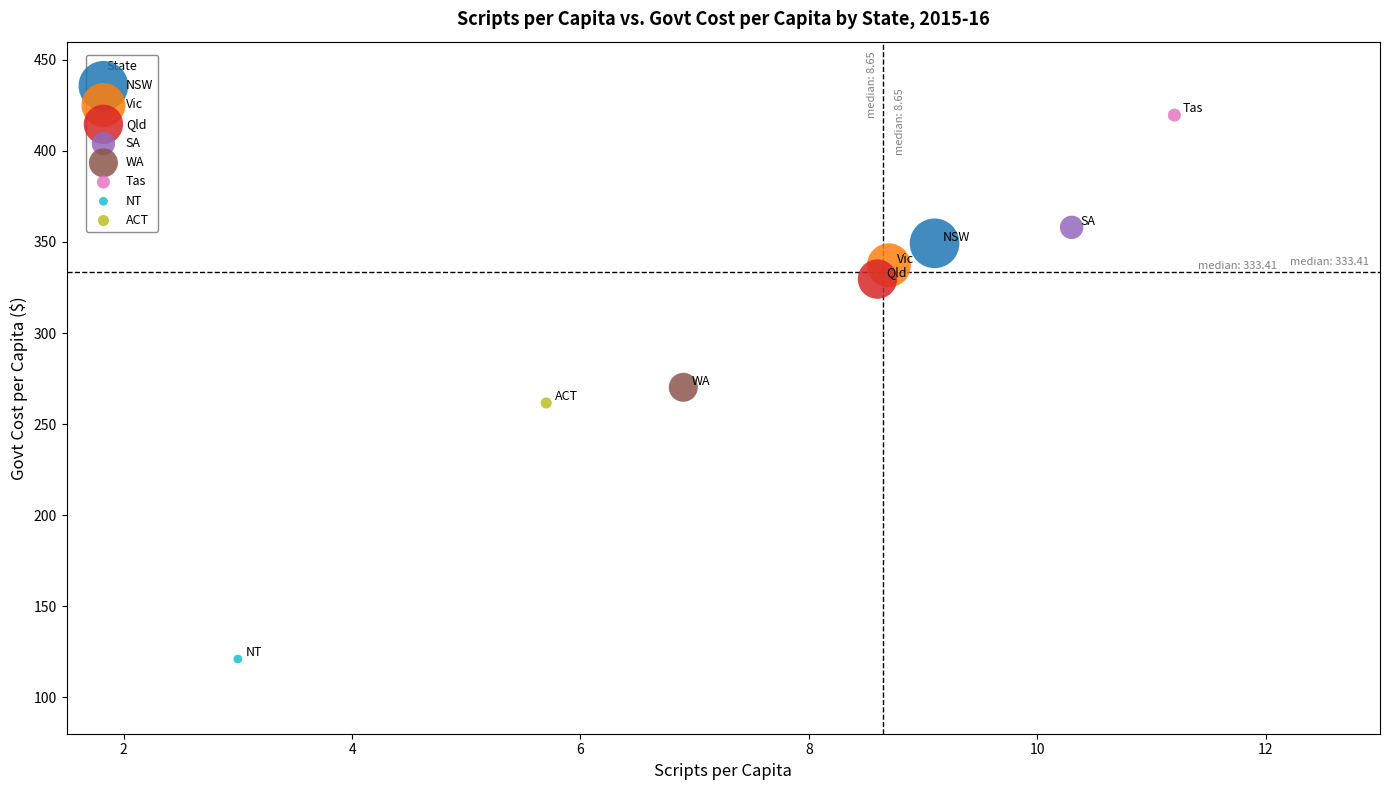

What are all the series names shown in the legend?

NSW, Vic, Qld, SA, WA, Tas, NT, ACT